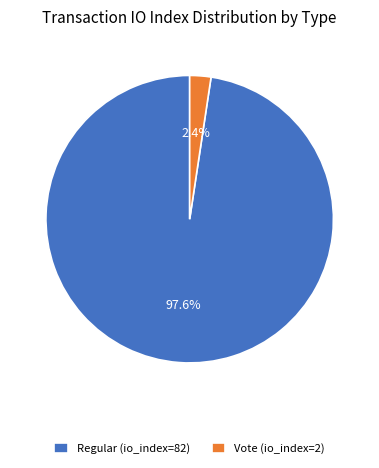

Which has a higher value, Vote (io_index=2) or Regular (io_index=82)?

Regular (io_index=82)